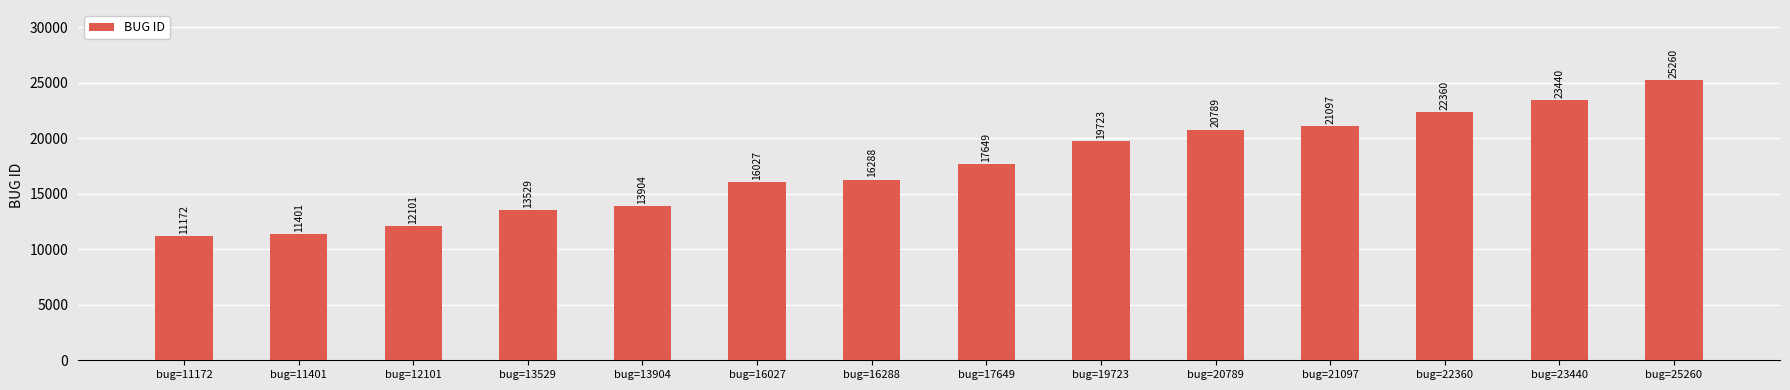

What is the value of the 13th bar from the left?

23440